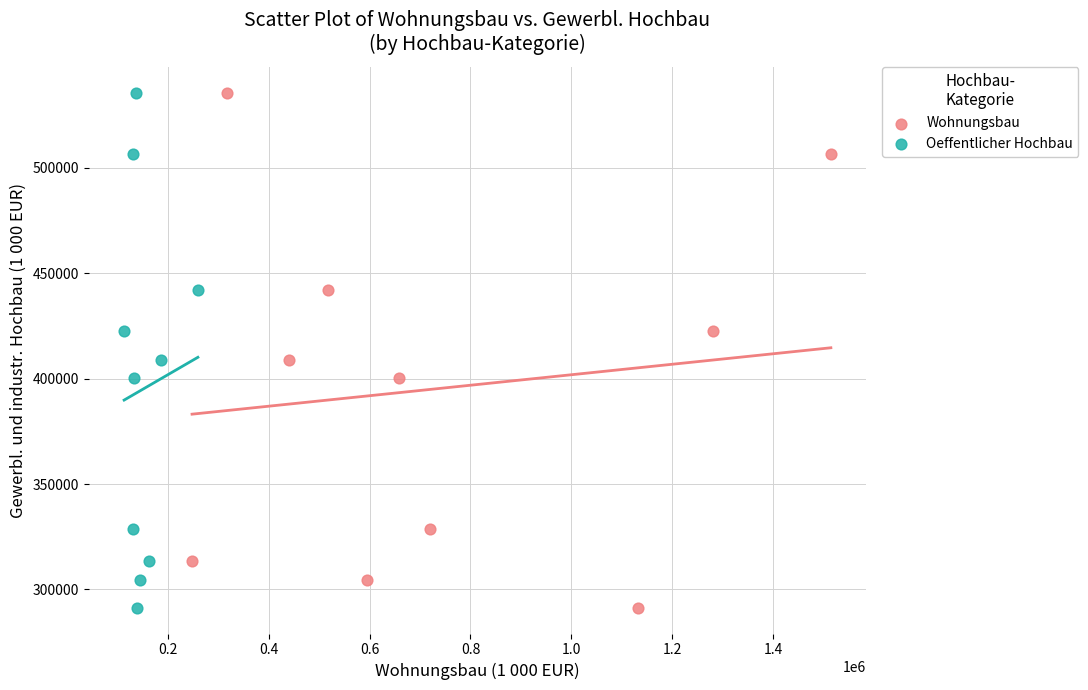

What are all the series names shown in the legend?

Wohnungsbau, Oeffentlicher Hochbau